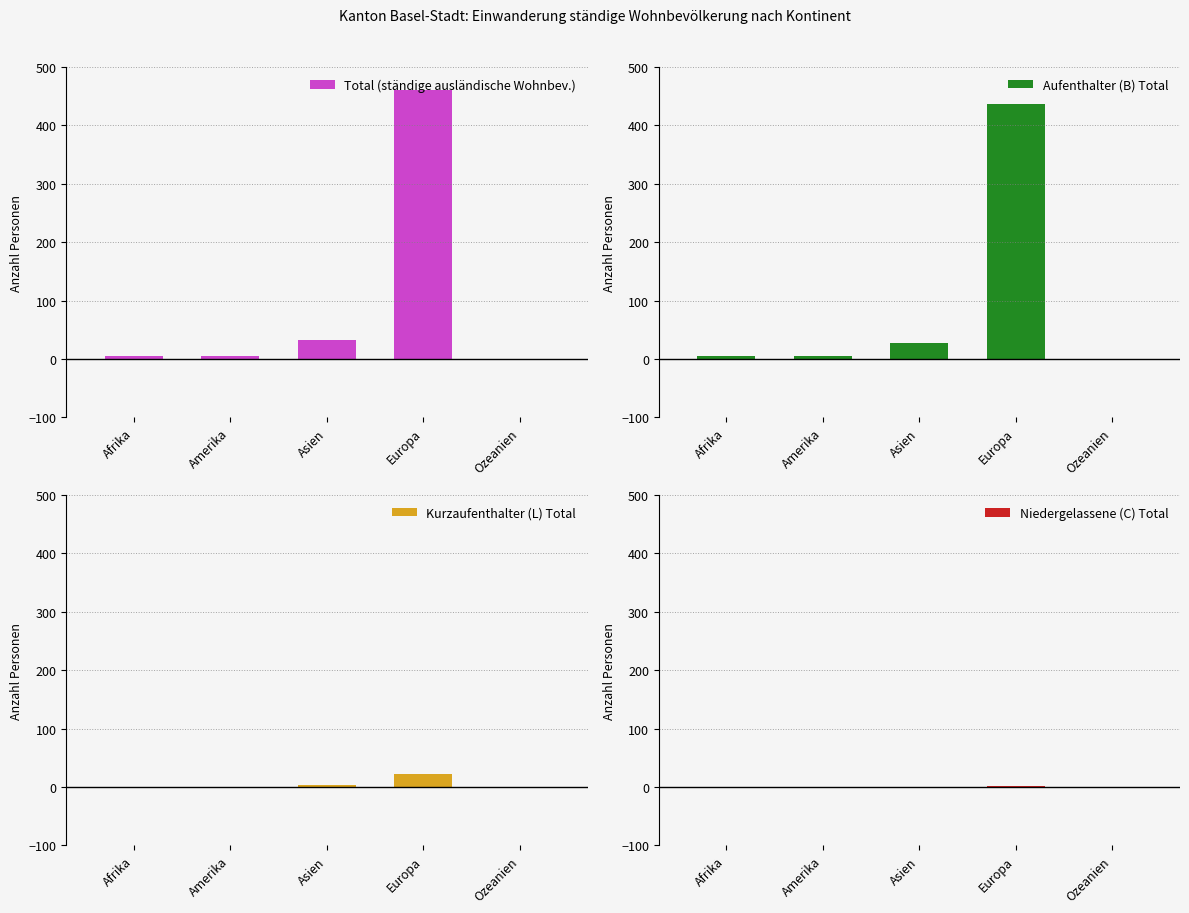

What is the spread (max minus min) of values at Amerika?

5